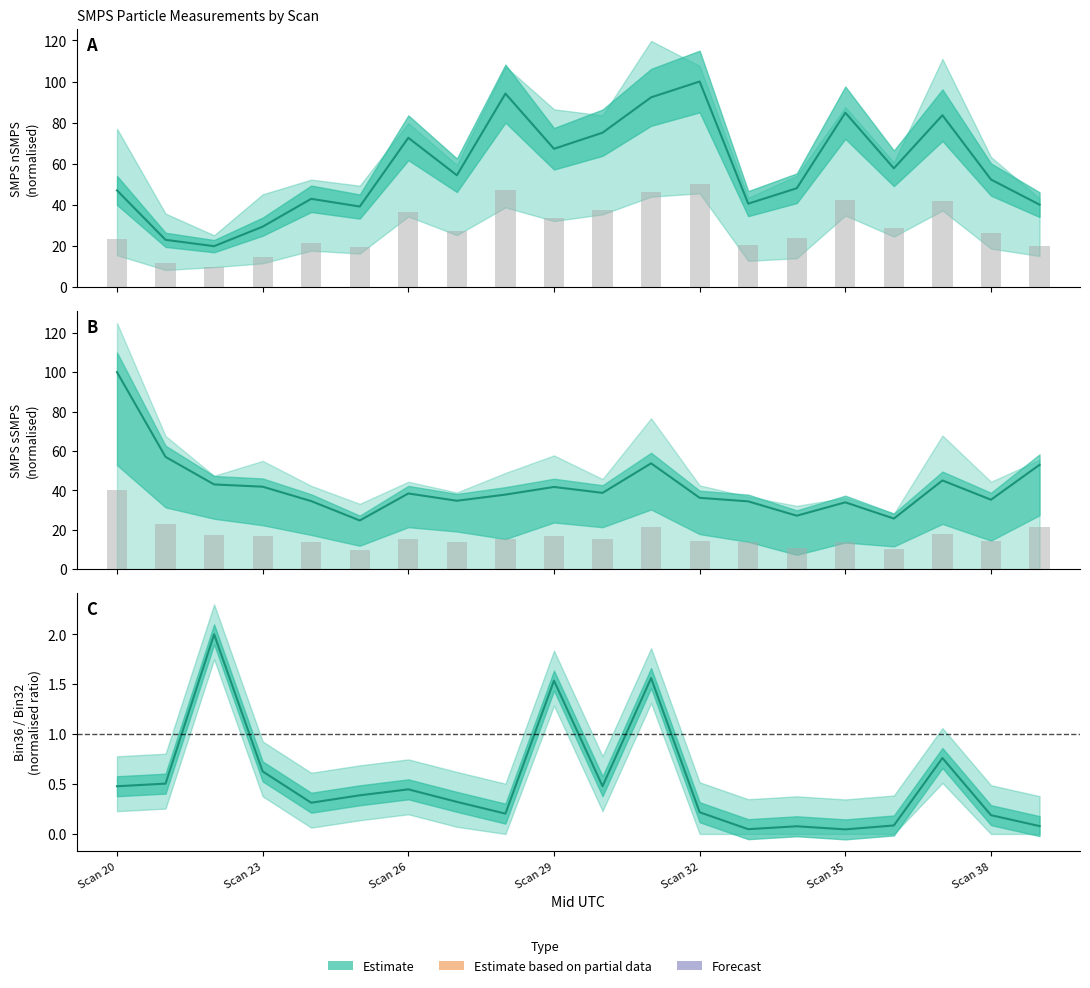

What is the difference between the maximum and minimum values in the SMPS_nSMPS series?

80.1